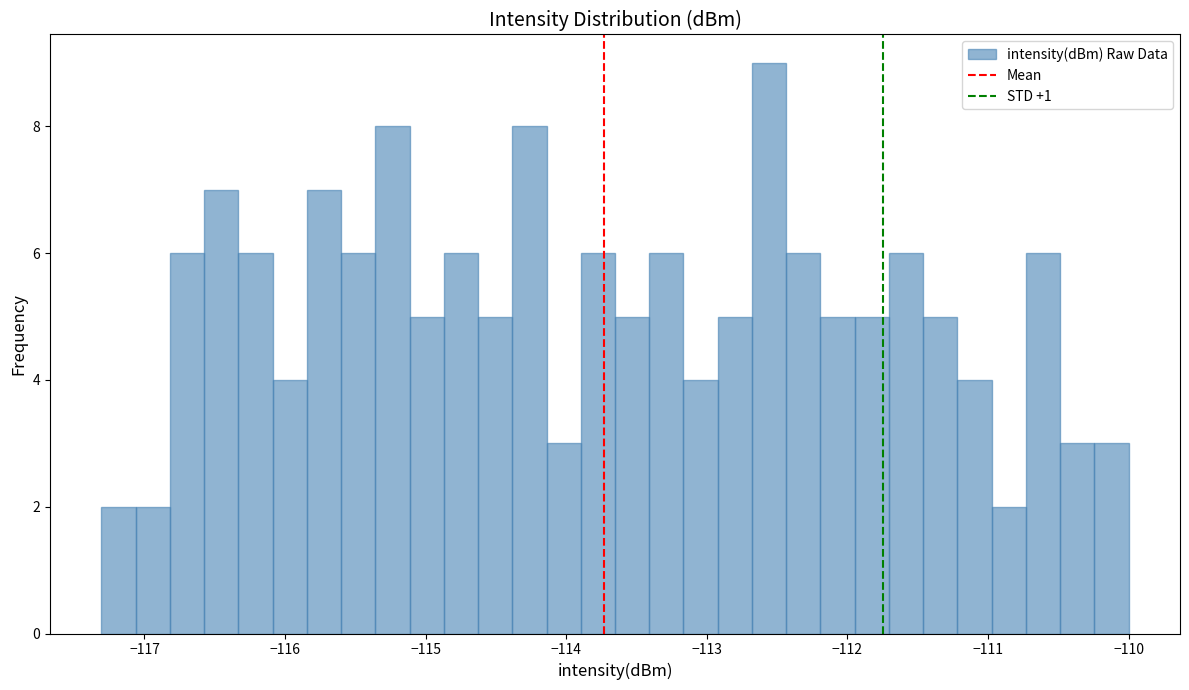

Around what value on the x-axis is the tallest bar? Give the approximate position of its centre, as read against the axis.

-112.6